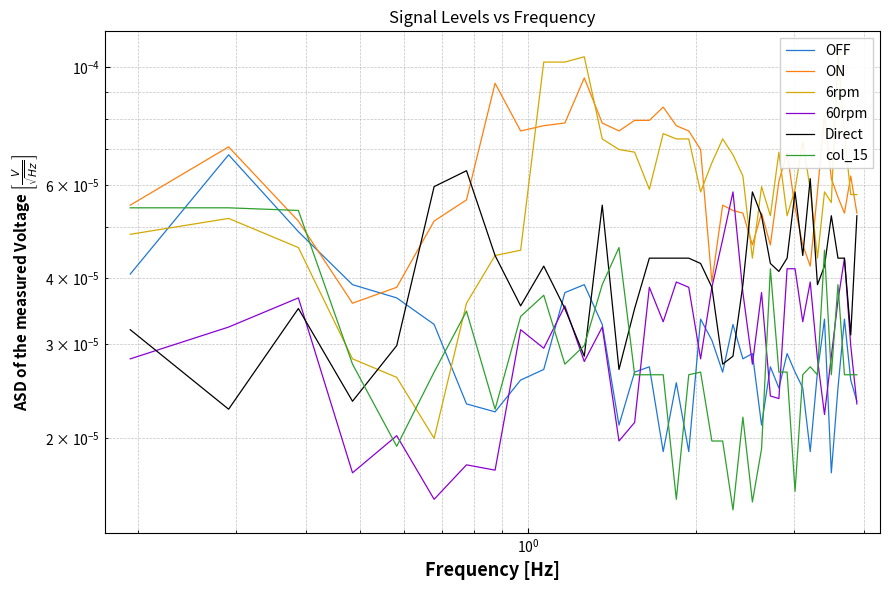

How many intersections are there between OFF and col_15?

18